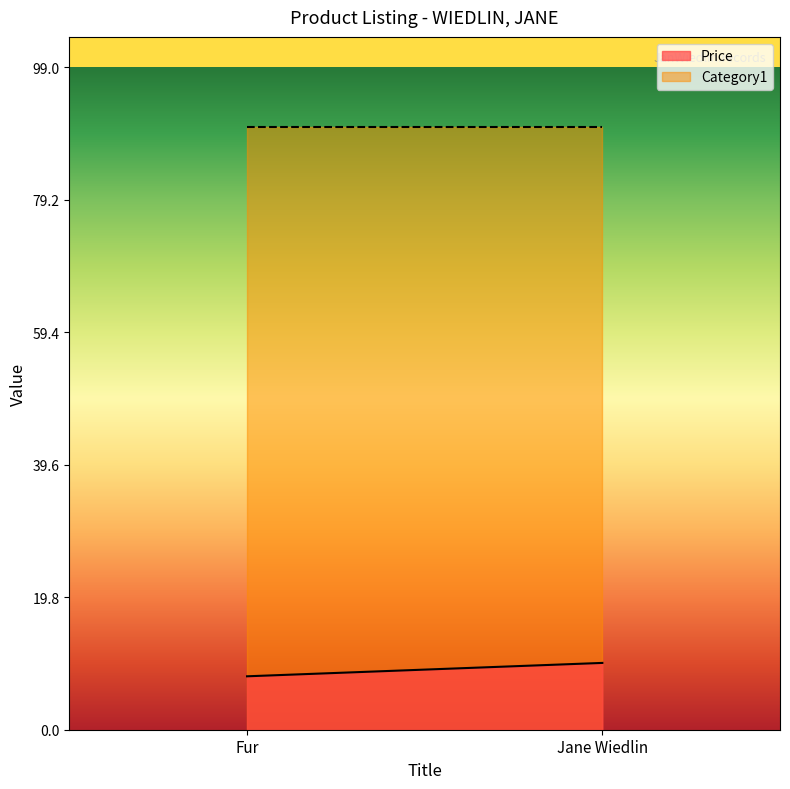

What is the label of the 1st point from the right?

Jane Wiedlin